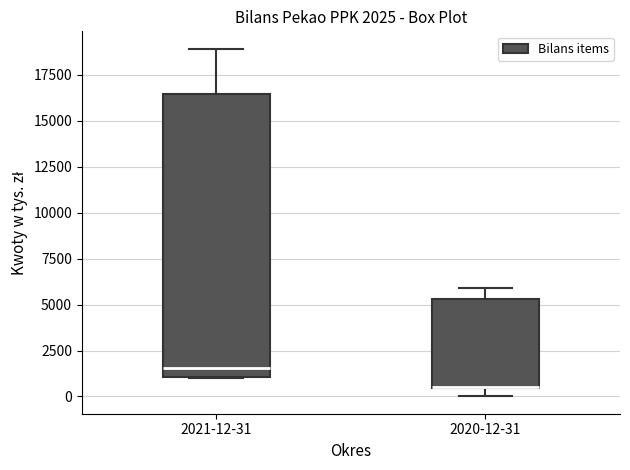

Which box is the tallest, from its lower edge to its upper edge?

2021-12-31